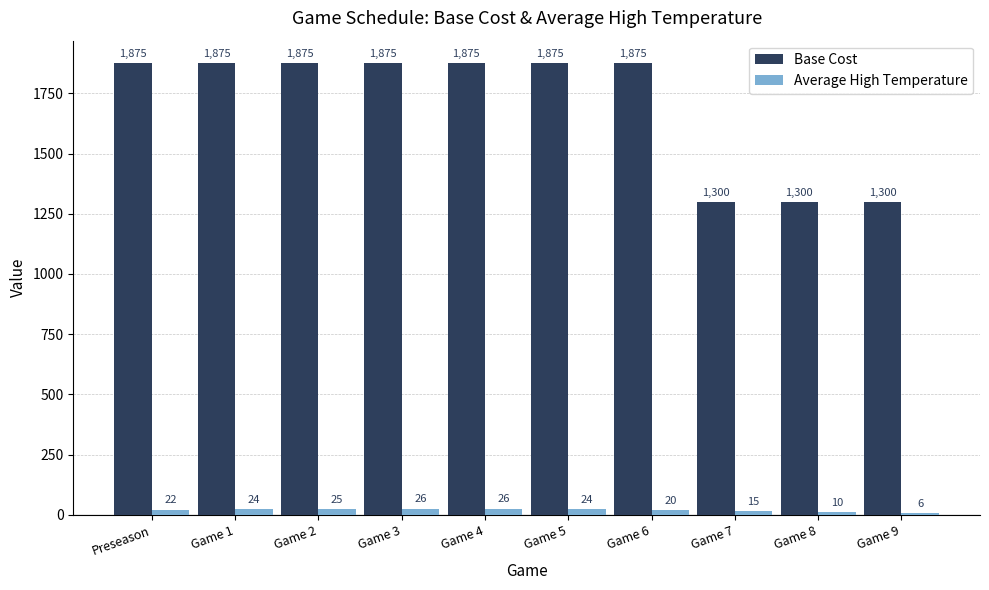

Count the number of categories in the chart.

10